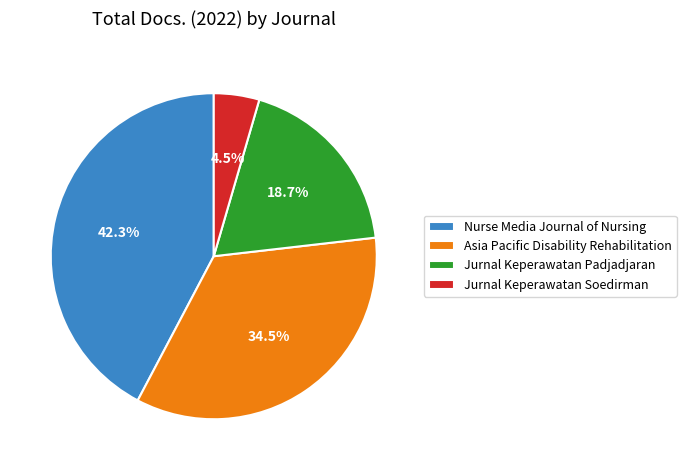

To the nearest percent, what is the difference between the largest and smallest slice percentages?

38%